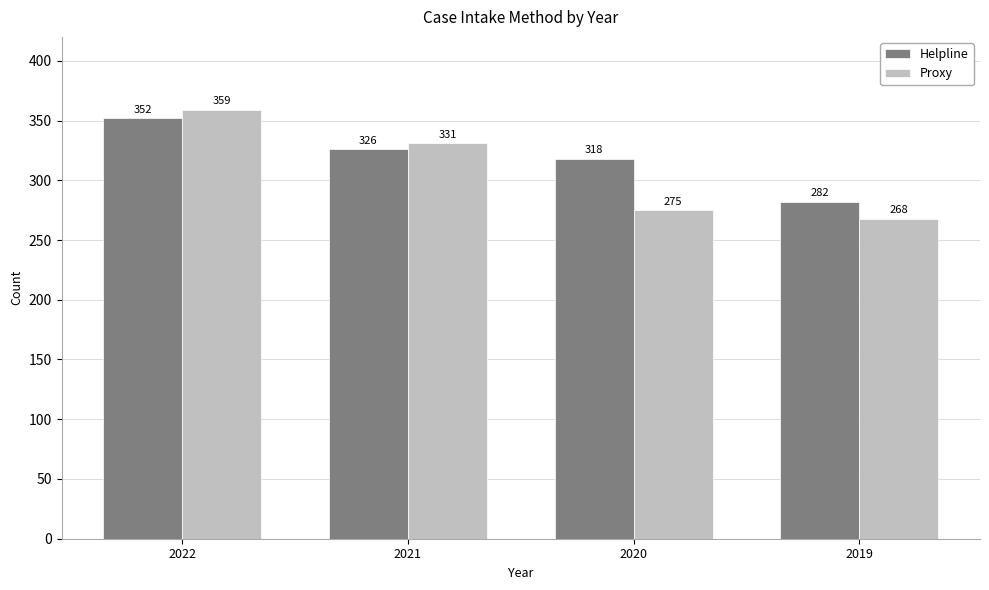

At which label does Proxy reach its peak?

2022